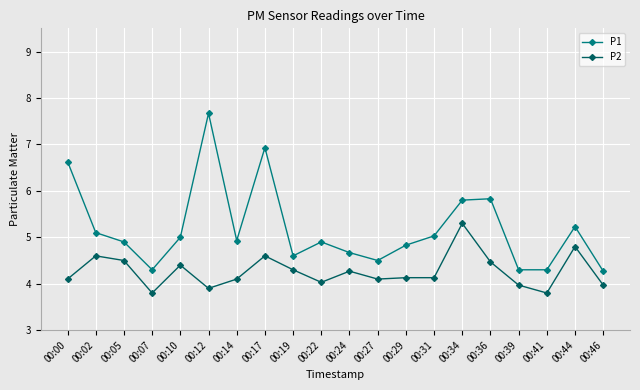

At which label does P2 reach its peak?

00:34